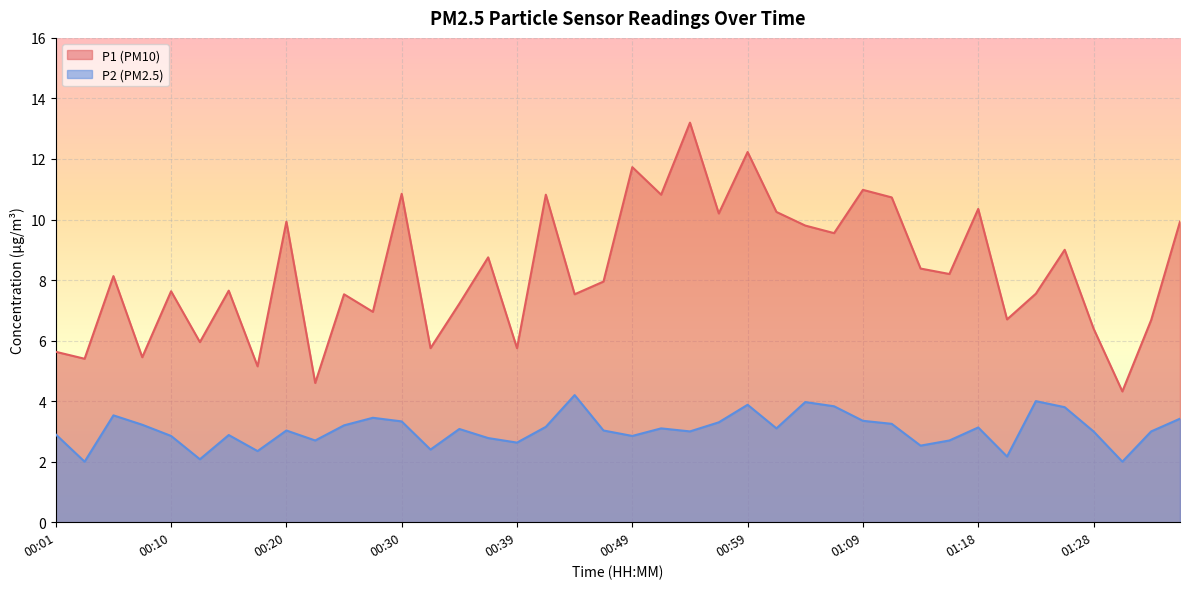

What is the total value across all series at 00:54?

16.2